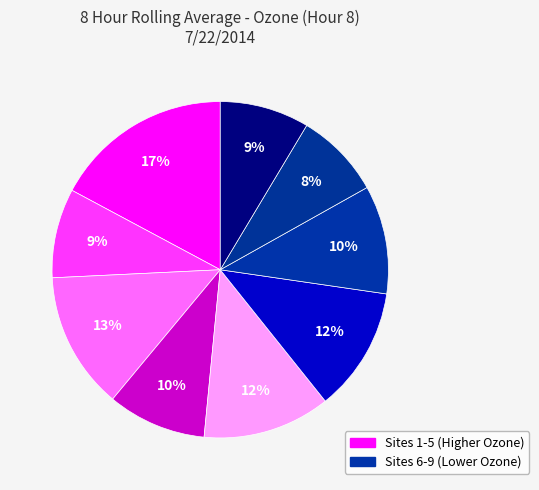

Count the number of slices in the pie.

9